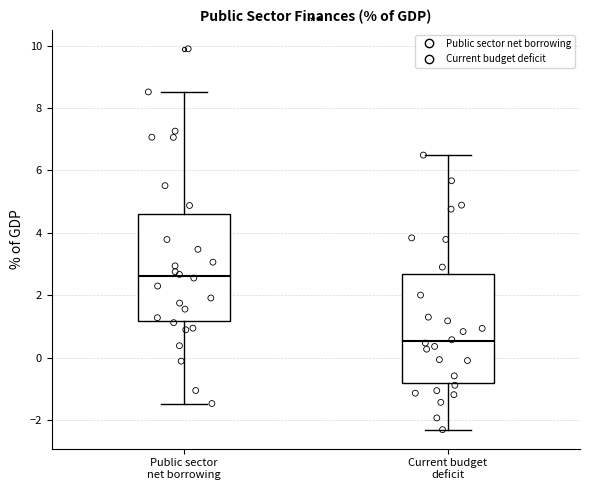

Which box's median line is the highest?

Public sector net borrowing